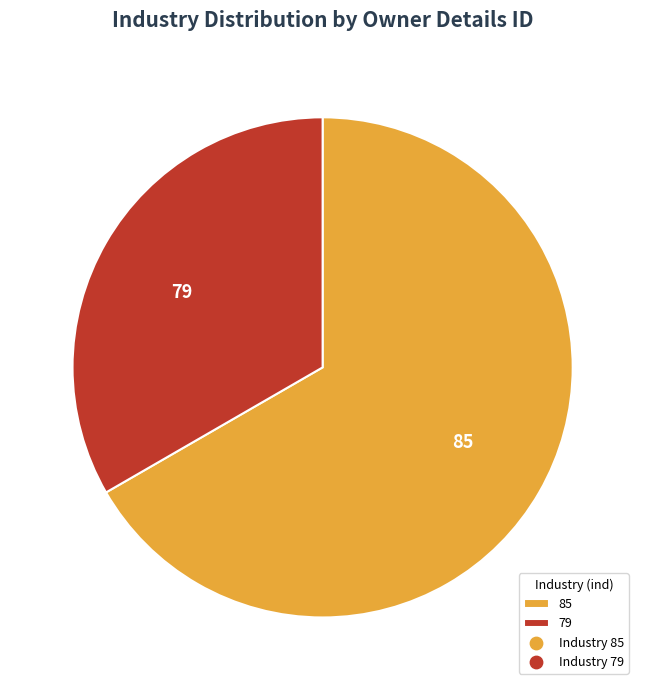

Rank the categories by value from lowest to highest.

79, 85